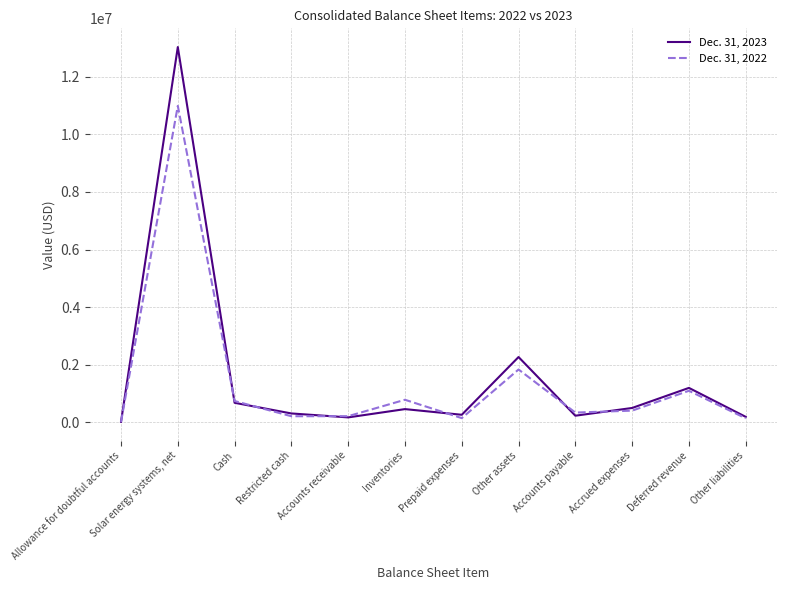

What is the average value of the Dec. 31, 2022 series?

1409694